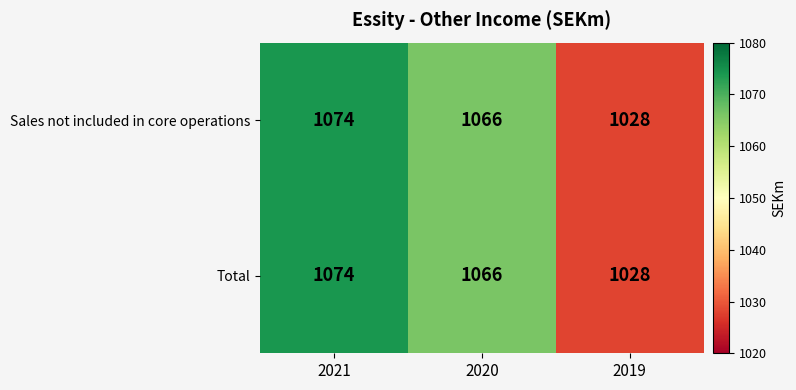

What is the sum of all Sales not included in core operations values?

3168